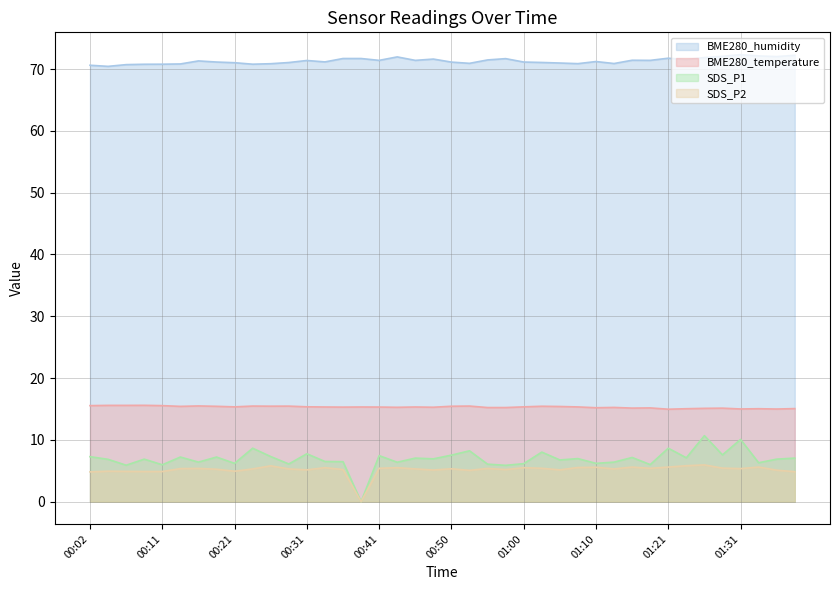

At which category does the chart reach its minimum across all series?

00:38